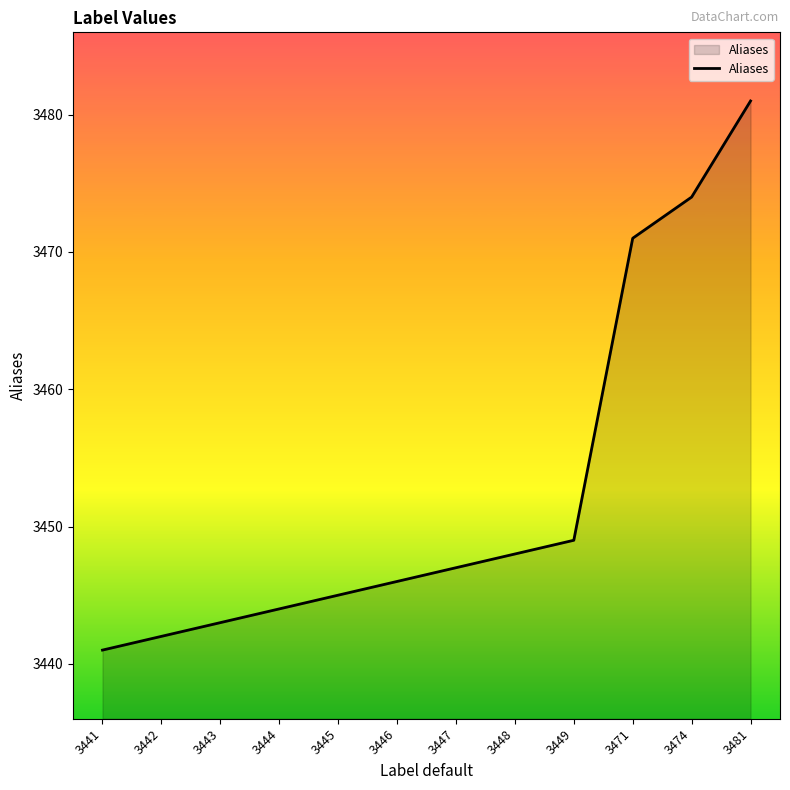

Rank the categories by value from lowest to highest.

3441, 3442, 3443, 3444, 3445, 3446, 3447, 3448, 3449, 3471, 3474, 3481